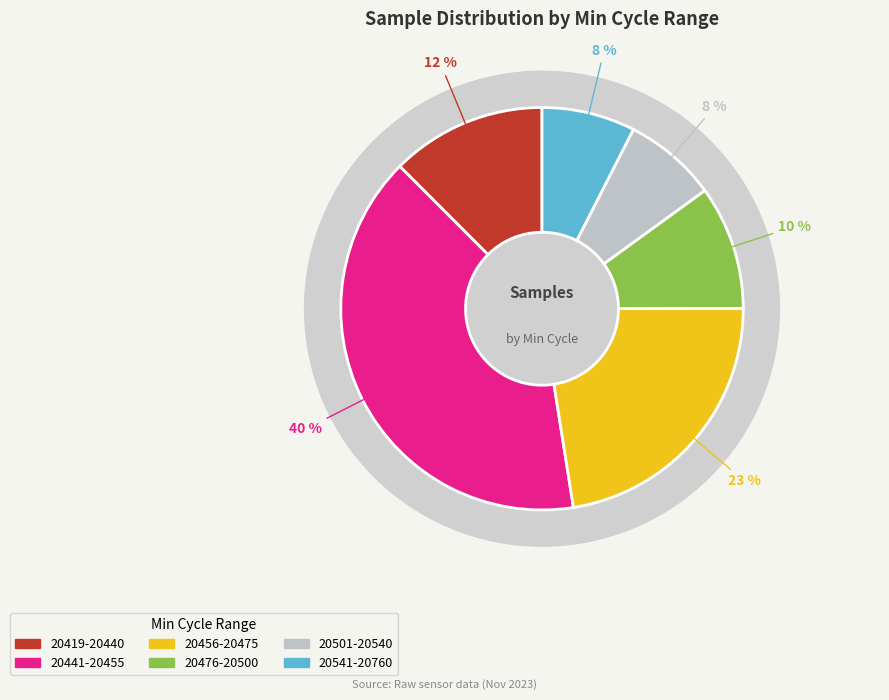

Combined, do 31 and 2 account for over 50%?

No